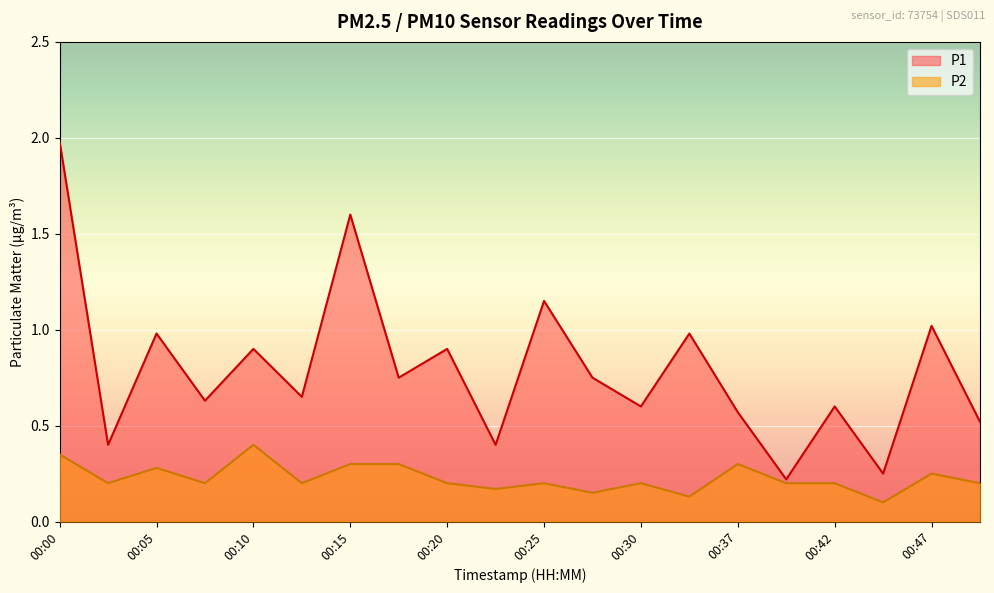

Which series has the largest range (max minus min)?

P1